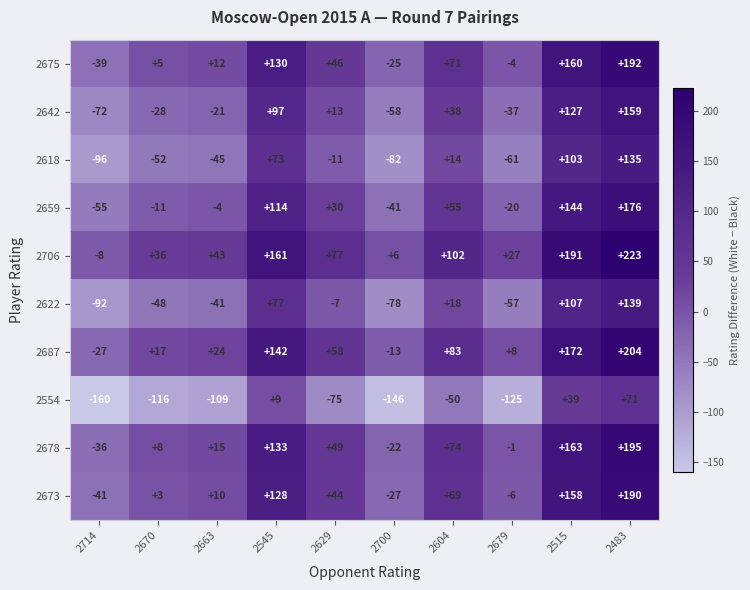

The 2687 series shows -27 at 2714. True or false?

True